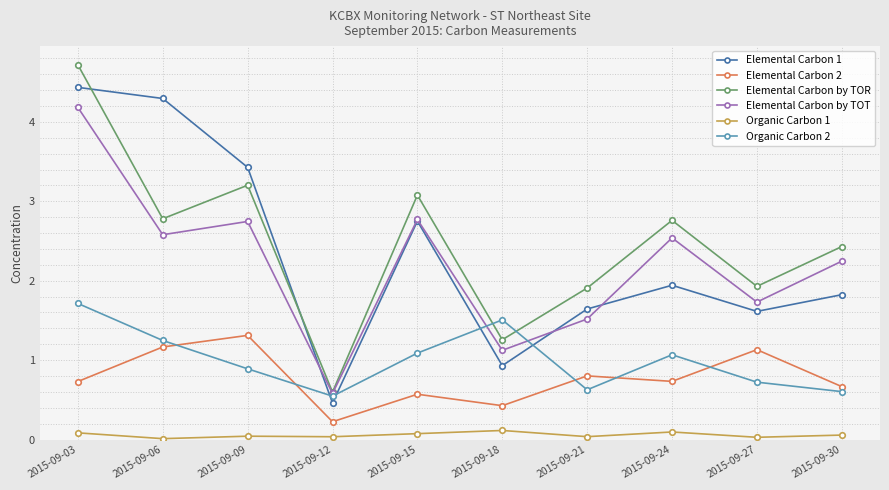

What is the sum of all Organic Carbon 1 values?

0.6